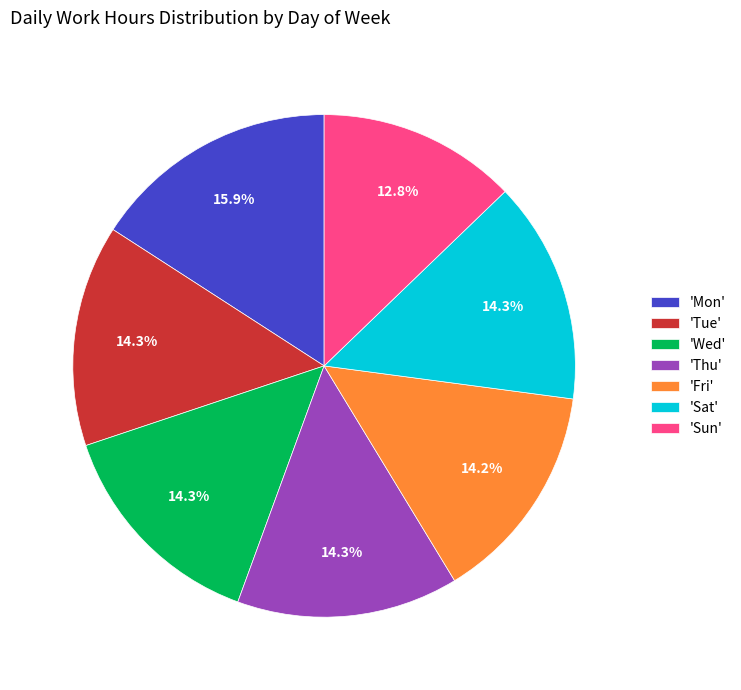

Does 'Tue' account for over 50% of the chart?

No